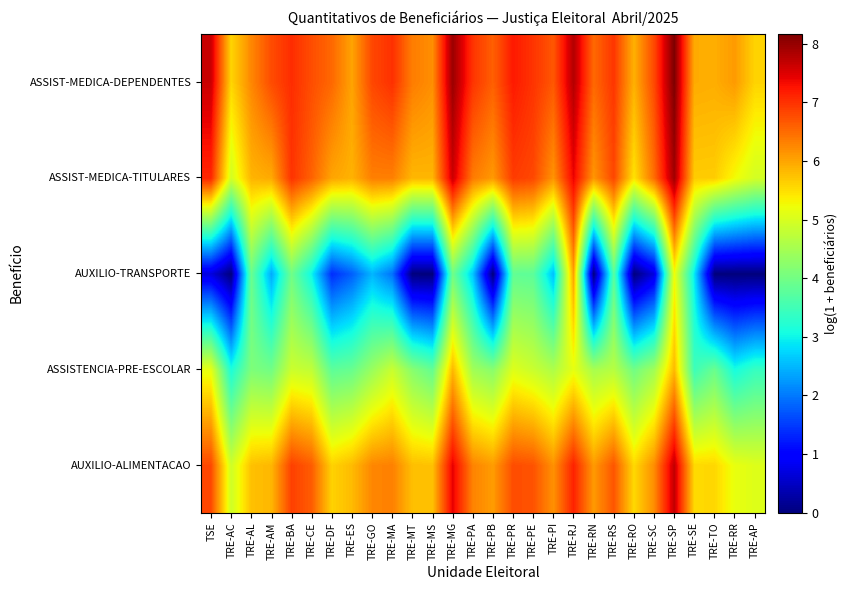

Which series has the widest spread of values?

AUXILIO-TRANSPORTE